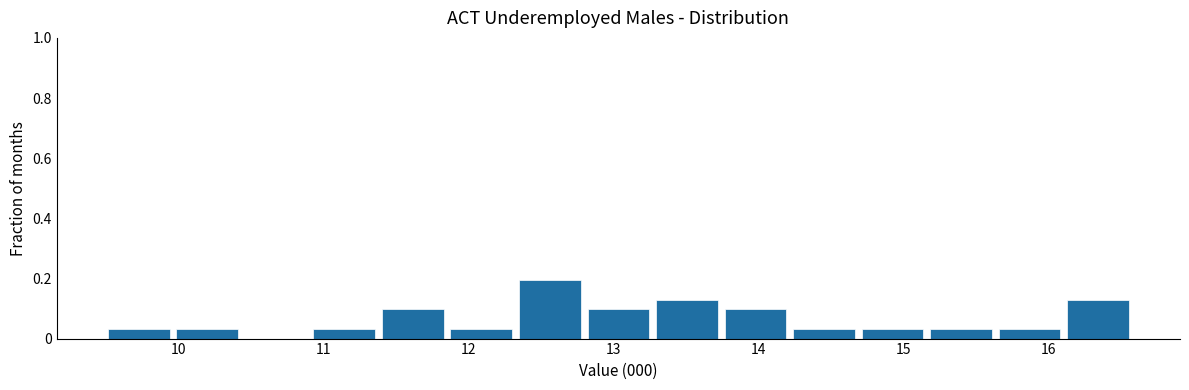

Which range on the x-axis has the tallest bar?

12.3 to 12.8